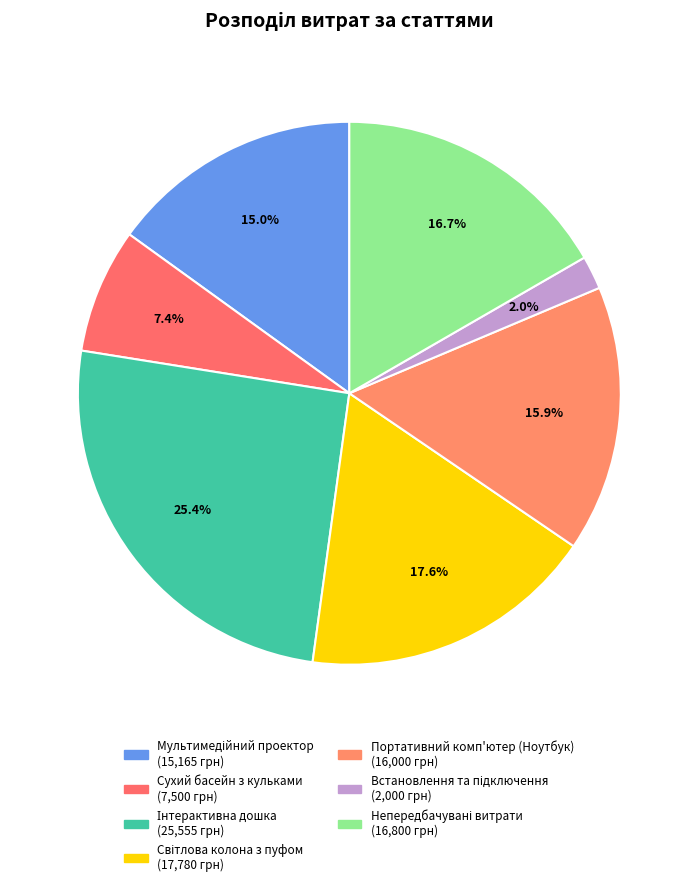

Is there any slice that represents more than half of the pie?

No